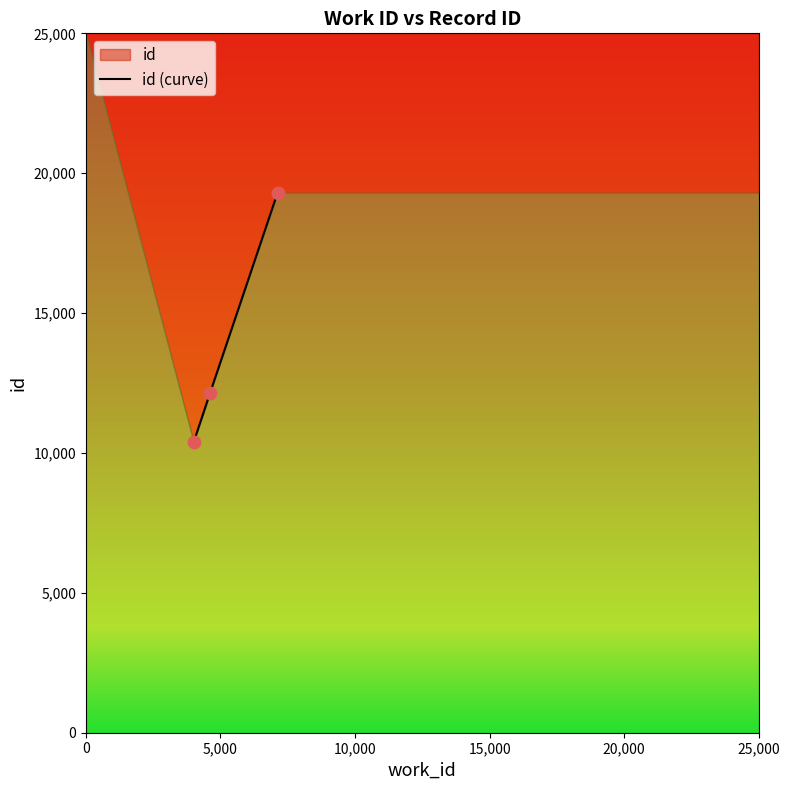

Which has a higher value, 5,000 or 0?

5,000